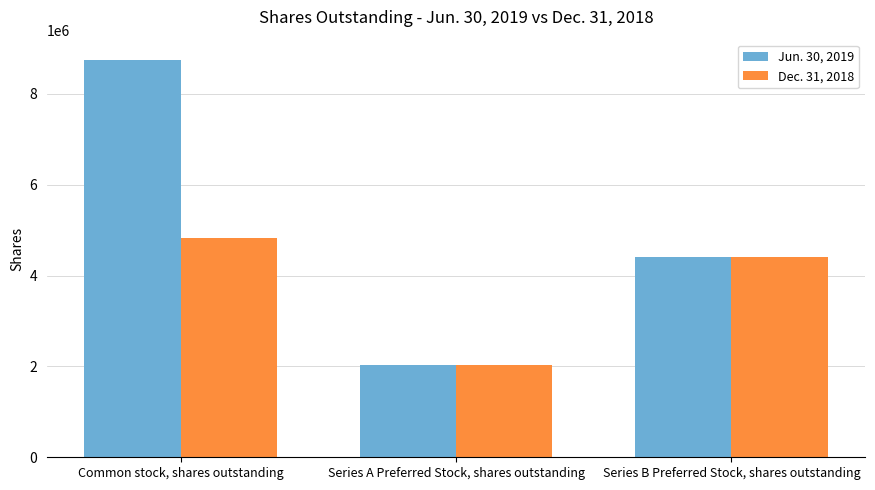

Which series has the widest spread of values?

Jun. 30, 2019